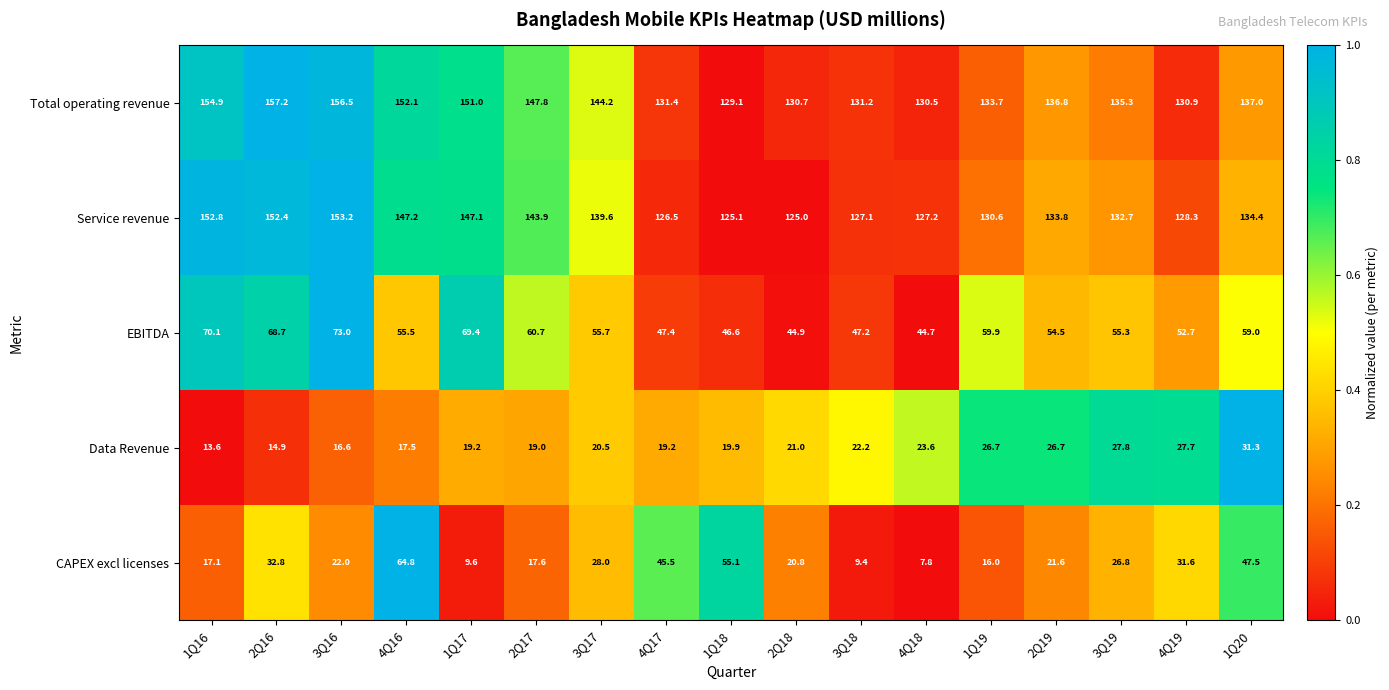

At which label does CAPEX excl licenses first exceed 22?

2Q16